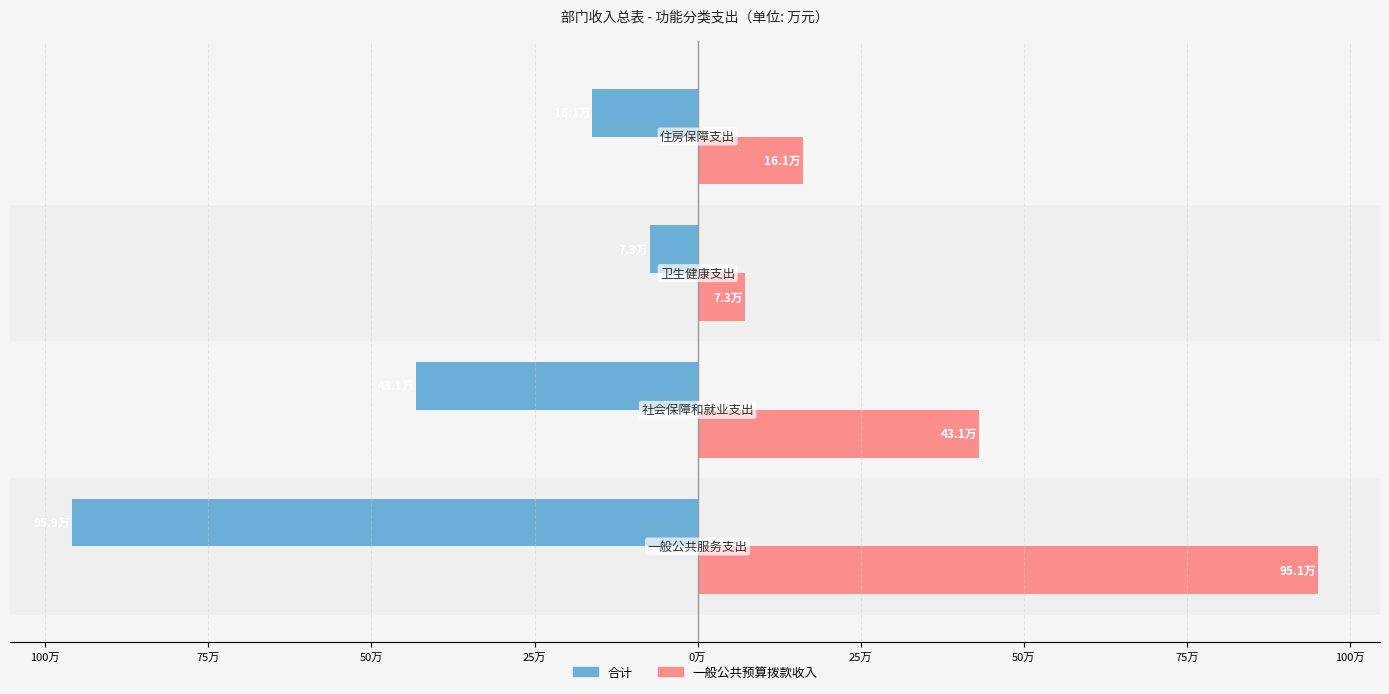

What are all the series names shown in the legend?

合计, 一般公共预算拨款收入